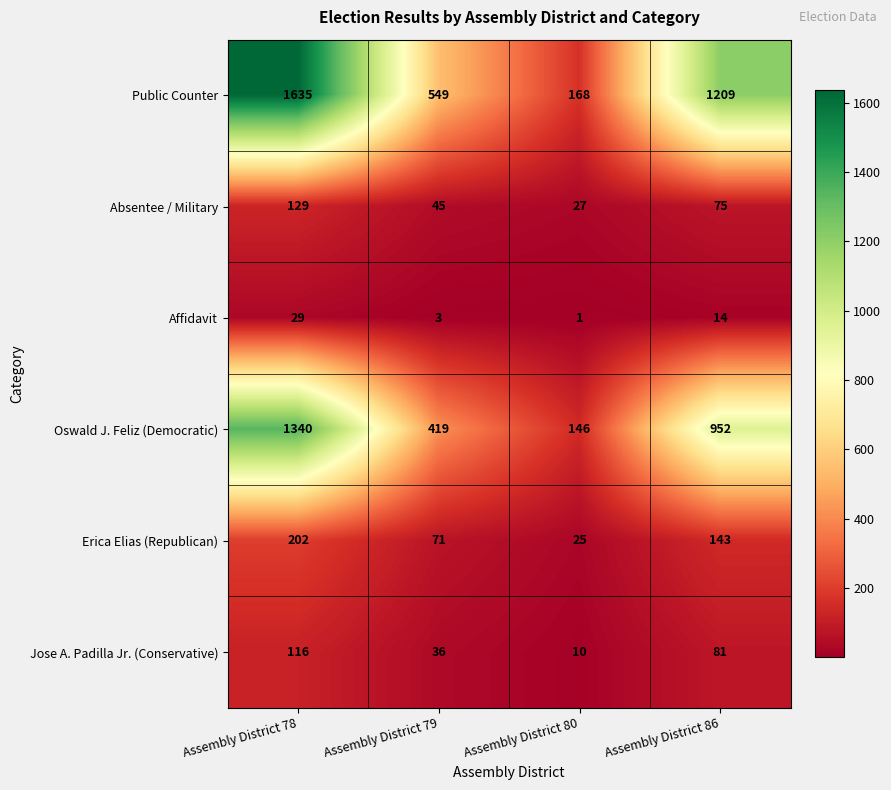

Reading right to left, list all the values displayed in this chart.

Public Counter: Assembly District 86=1209	Assembly District 80=168	Assembly District 79=549	Assembly District 78=1635
Absentee / Military: Assembly District 86=75	Assembly District 80=27	Assembly District 79=45	Assembly District 78=129
Affidavit: Assembly District 86=14	Assembly District 80=1	Assembly District 79=3	Assembly District 78=29
Oswald J. Feliz (Democratic): Assembly District 86=952	Assembly District 80=146	Assembly District 79=419	Assembly District 78=1340
Erica Elias (Republican): Assembly District 86=143	Assembly District 80=25	Assembly District 79=71	Assembly District 78=202
Jose A. Padilla Jr. (Conservative): Assembly District 86=81	Assembly District 80=10	Assembly District 79=36	Assembly District 78=116